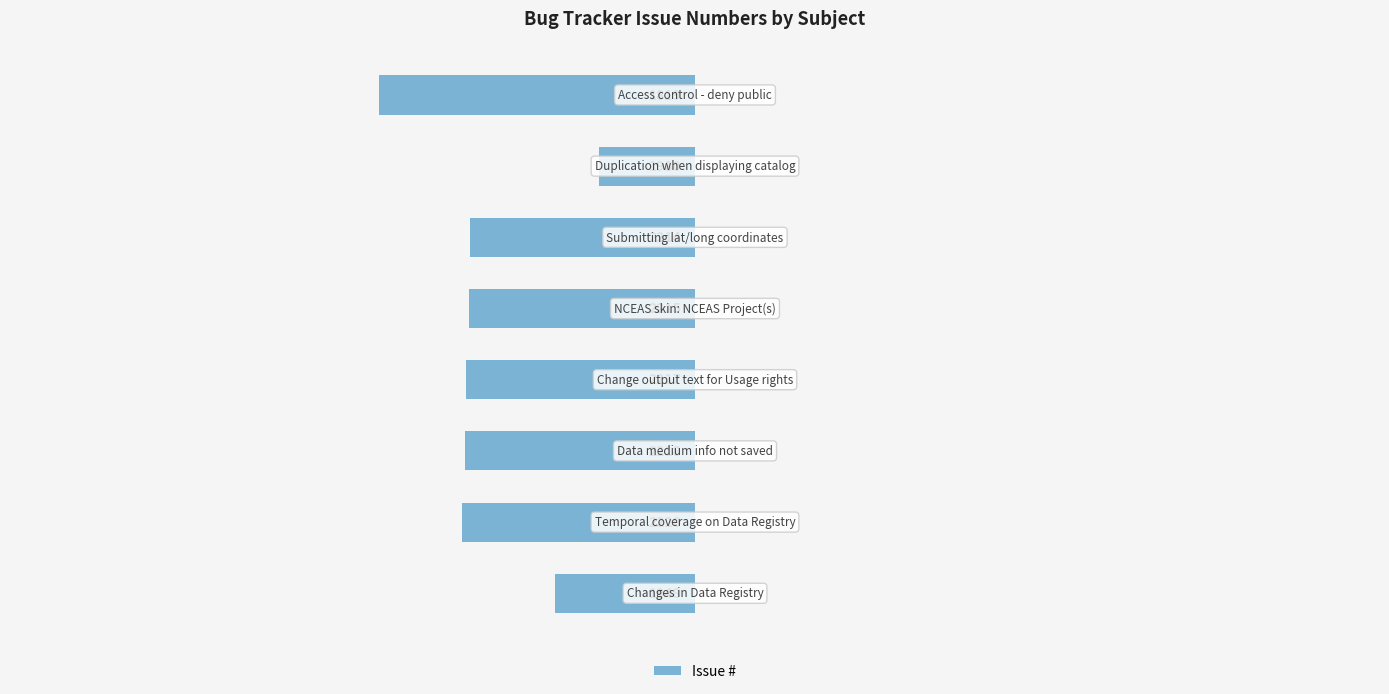

What is the greatest value displayed?

-70